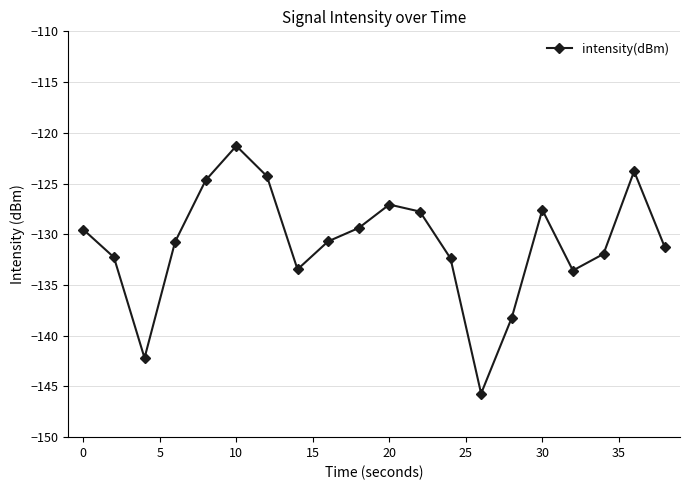

What is the value of the 17th point from the left?

-133.6